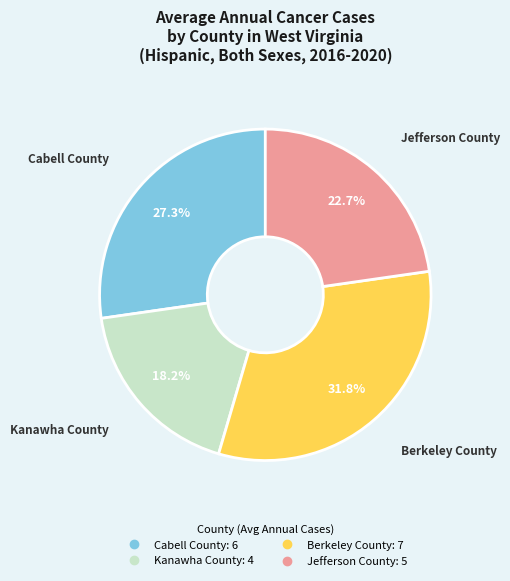

True or false: Kanawha County accounts for 24% of the total.

False